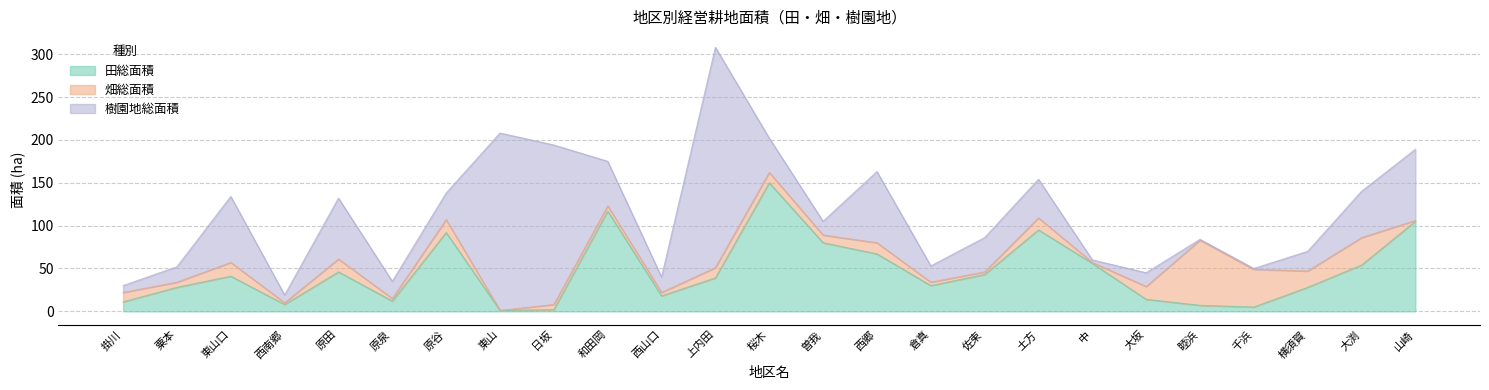

What are all the series names shown in the legend?

田総面積, 畑総面積, 樹園地総面積